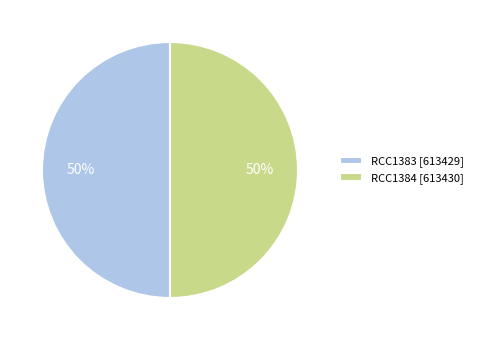

What percentage is the RCC1384 slice, to the nearest percent?

50%